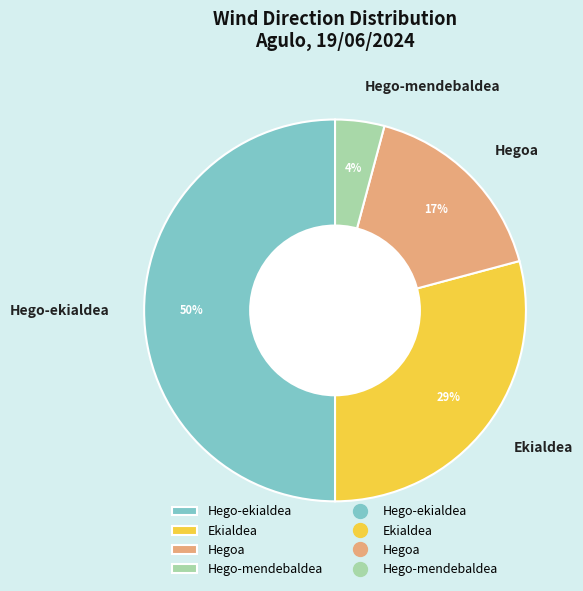

How many segments does this pie chart have?

4